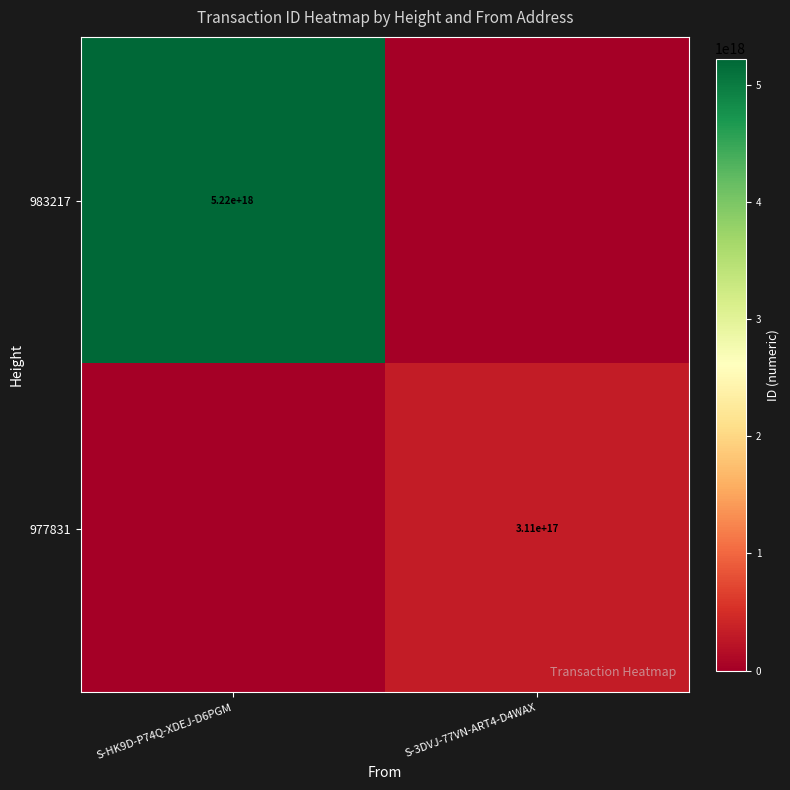

The value of 977831 at S-3DVJ-77VN-ART4-D4WAX is 311000000000000000. True or false?

True